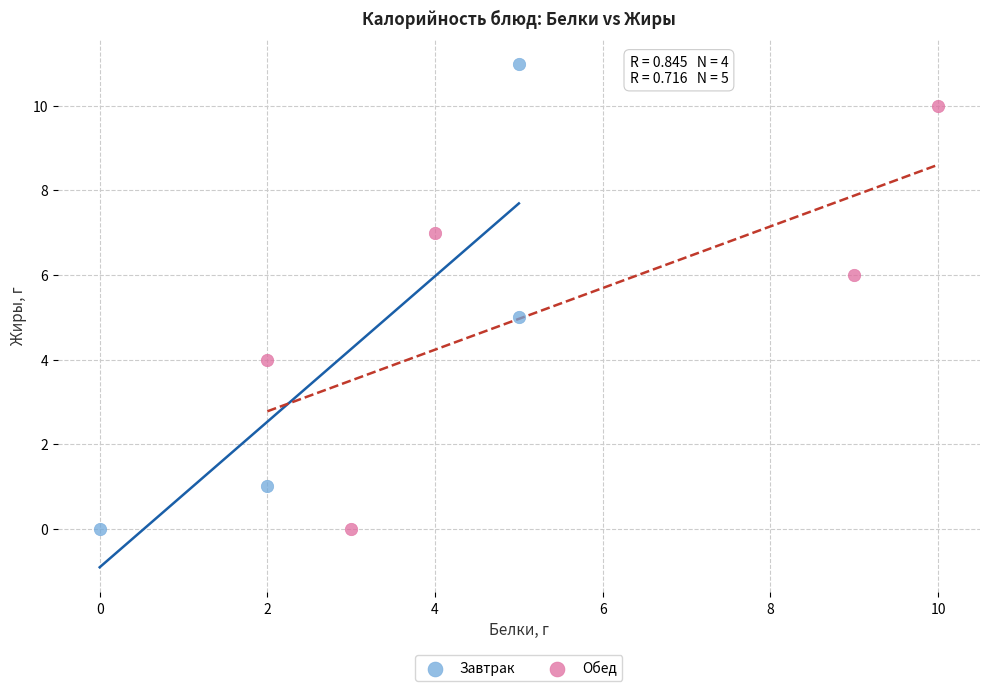

Which series contains the highest Y value?

Завтрак